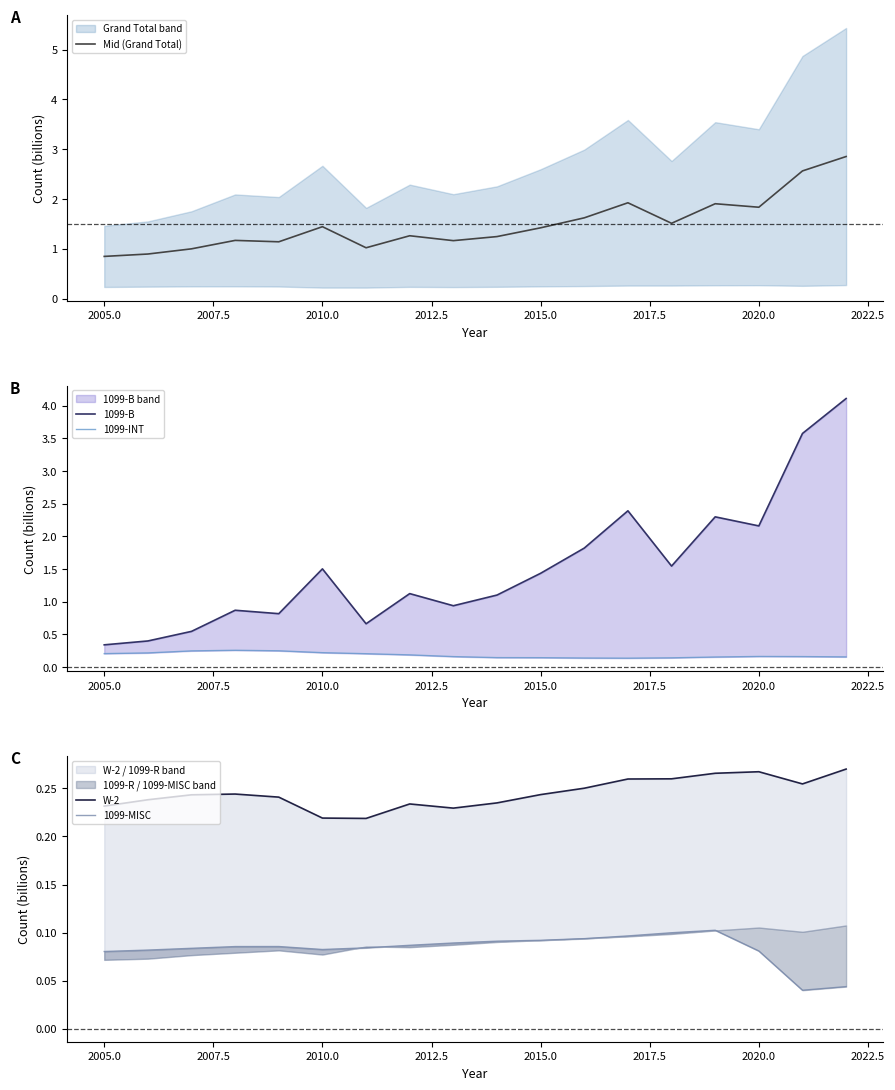

How many data points in 1099-B are less than 1?

7